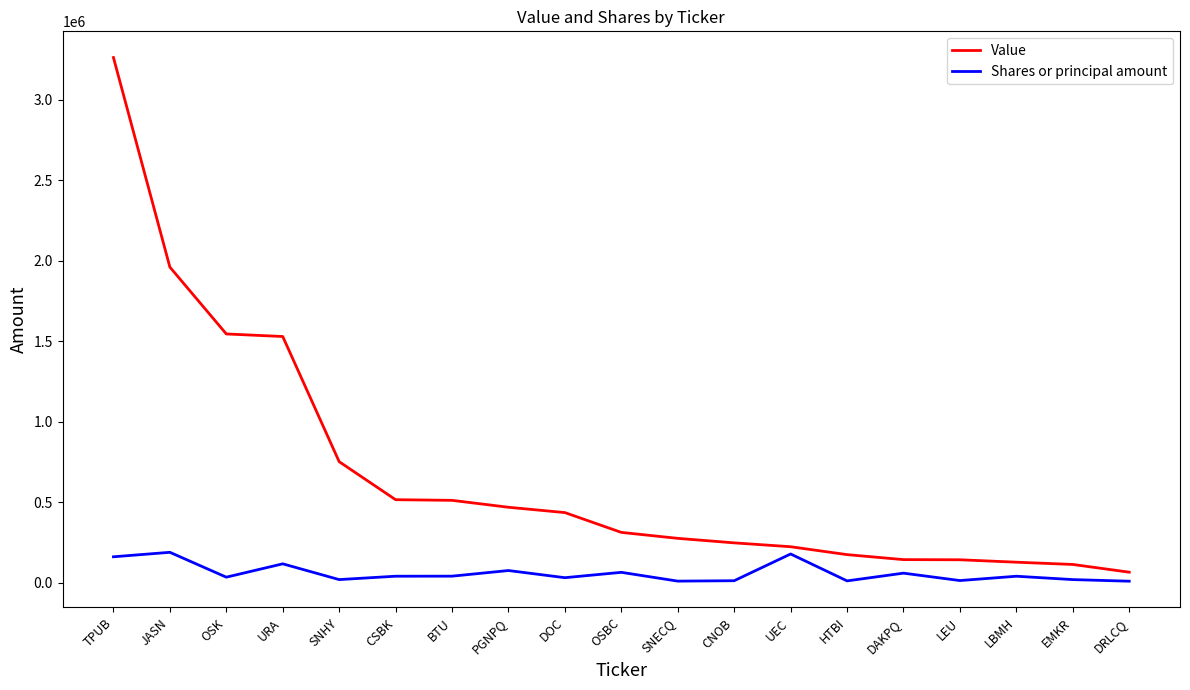

True or false: Value and Shares or principal amount intersect in this chart.

False